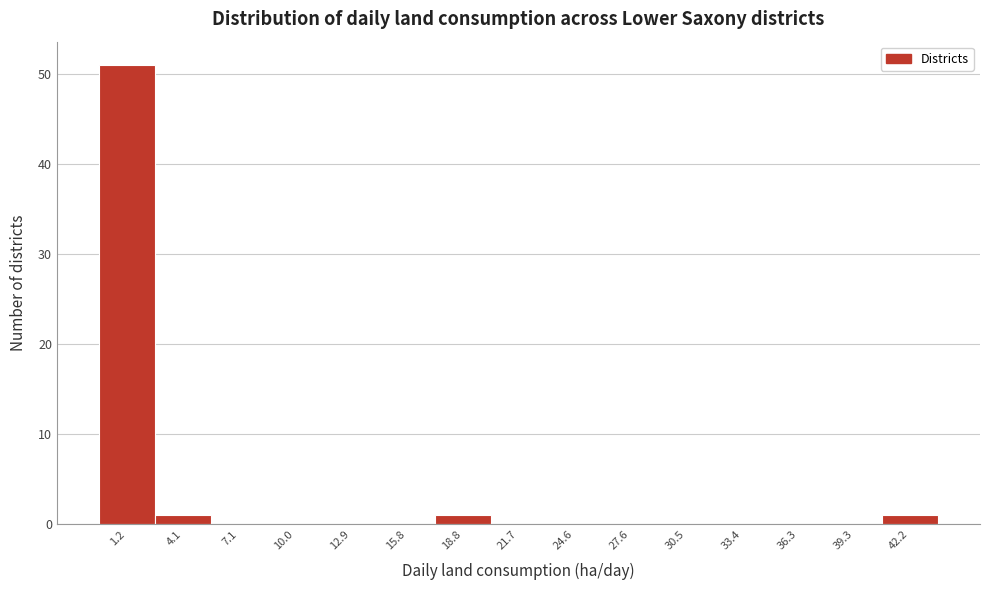

Reading left to right, transcribe this chart: for each bar, give the range it covers on the x-axis and its height. Neither the bar edges nor the heights are printed on the chart, so give them approximately, as read against the axes.

-0.5 to 2.5: 51
2.5 to 5.5: 1
5.5 to 8.5: 0
8.5 to 11.5: 0
11.5 to 14.5: 0
14.5 to 17.5: 0
17.5 to 20.0: 1
20.0 to 23.0: 0
23.0 to 26.0: 0
26.0 to 29.0: 0
29.0 to 32.0: 0
32.0 to 35.0: 0
35.0 to 38.0: 0
38.0 to 40.5: 0
40.5 to 43.5: 1